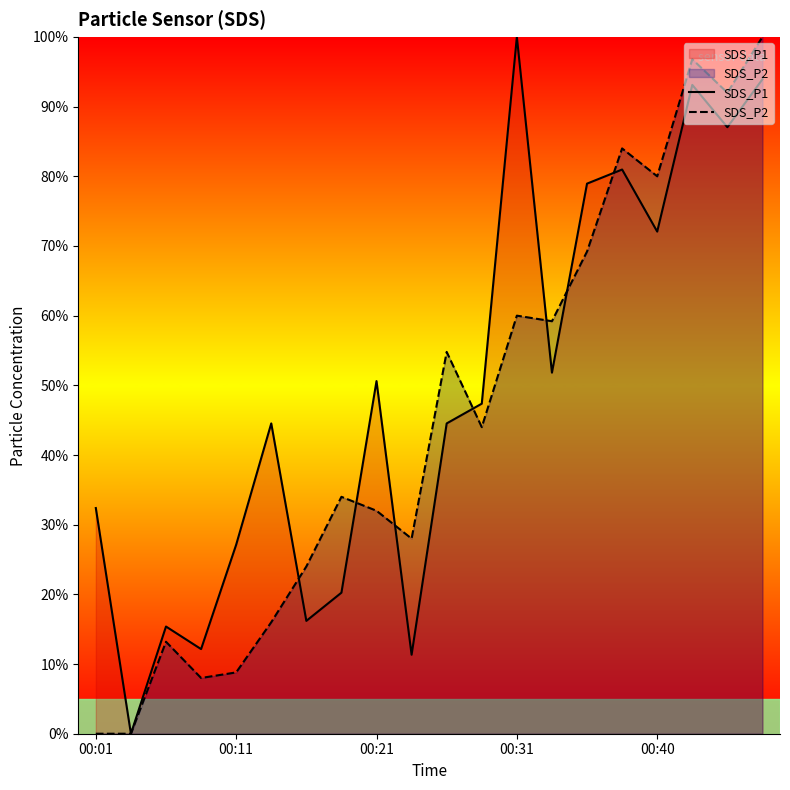

How many lines are shown in the chart?

2